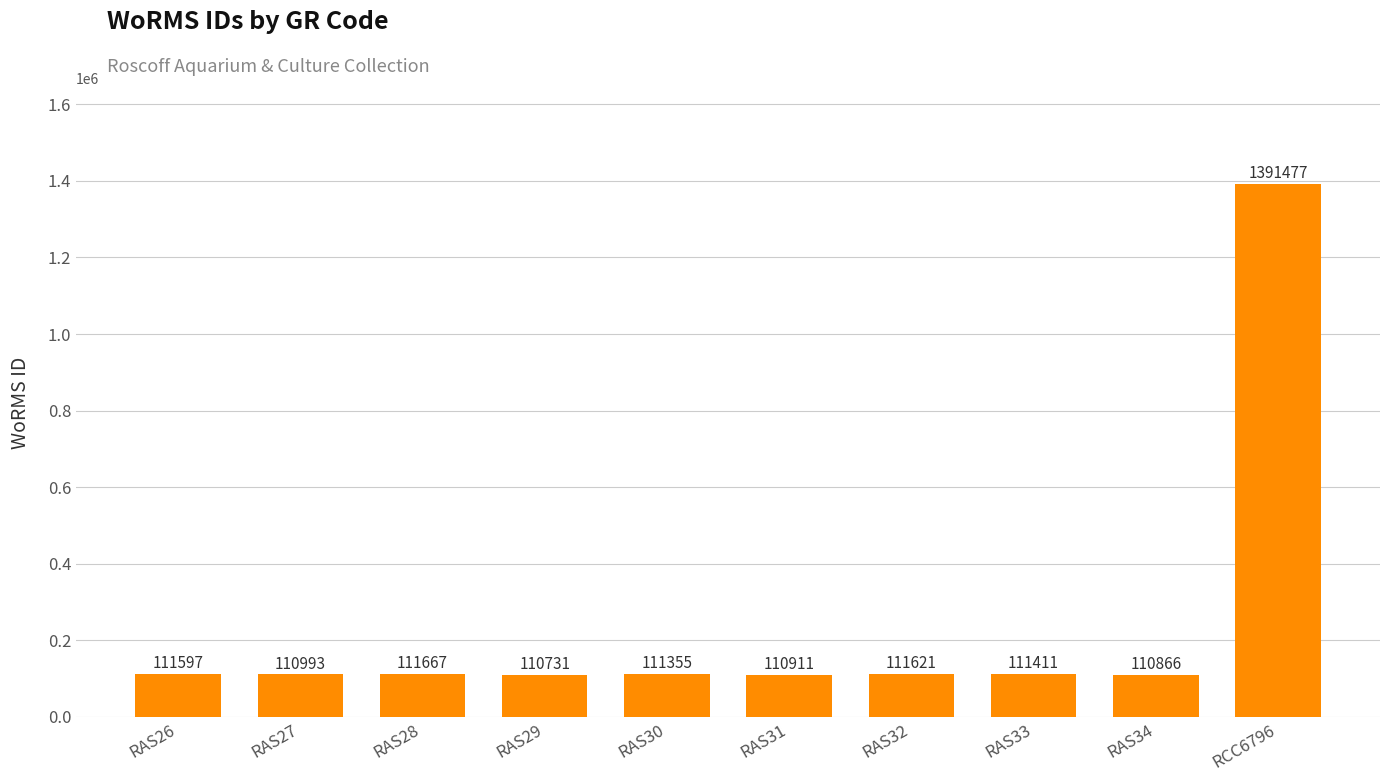

Does the chart contain any negative values?

No